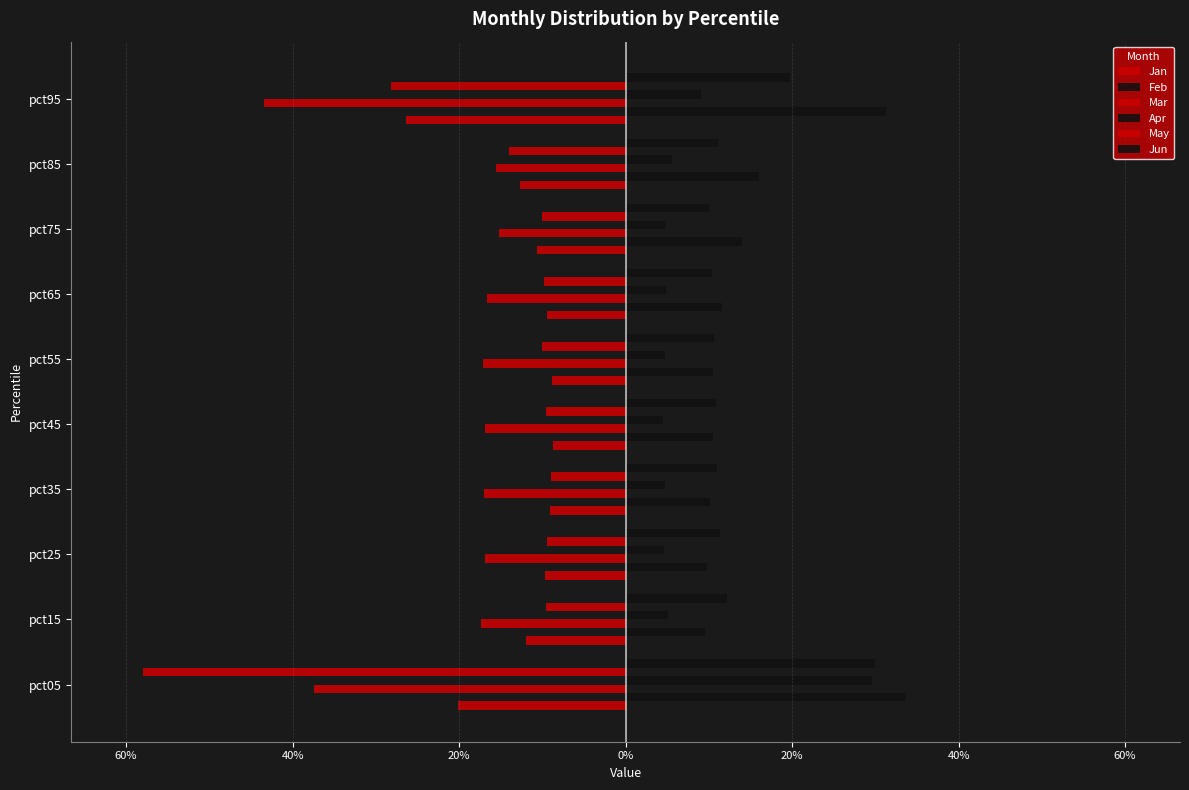

How many distinct data groups are displayed?

6